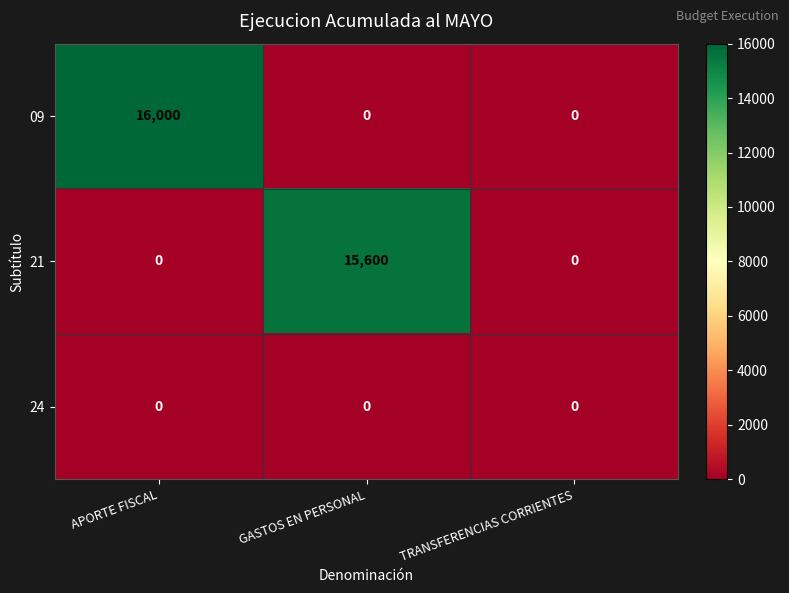

What is the difference between the highest and lowest values at APORTE FISCAL?

16000